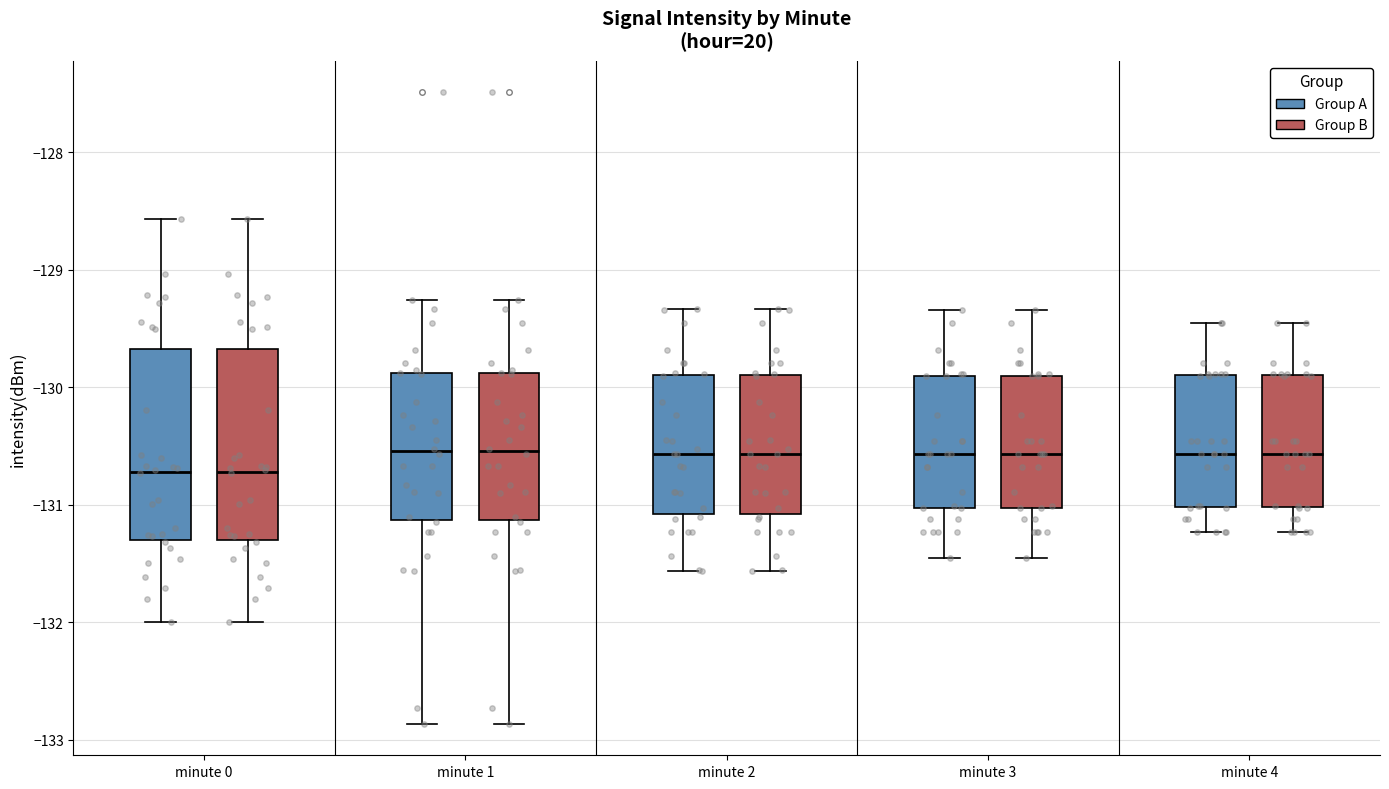

Where is the upper edge of the box for minute 3 (Group B) on the y-axis? The values are not printed on the chart, so give them approximately, as read against the axis.

-129.9